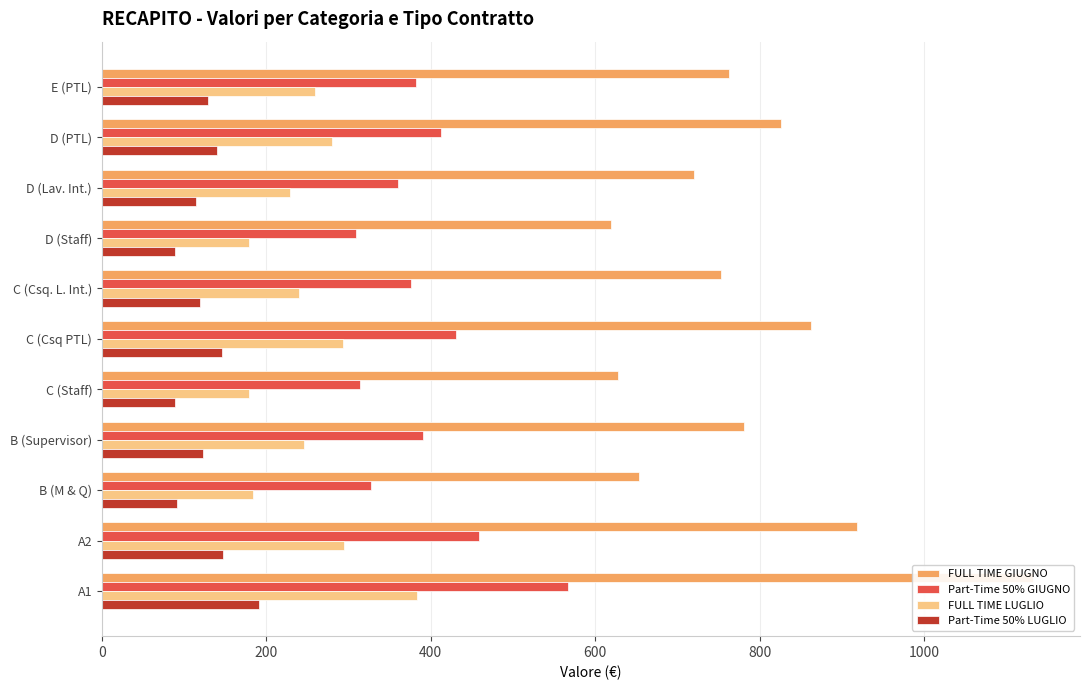

How many data points does each series have?

11